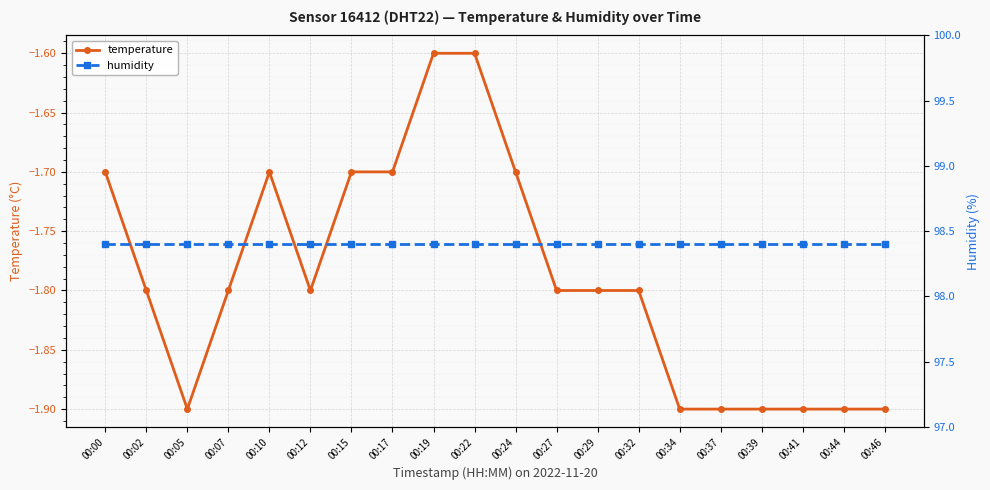

Which category has the lowest value in the humidity series?

00:00